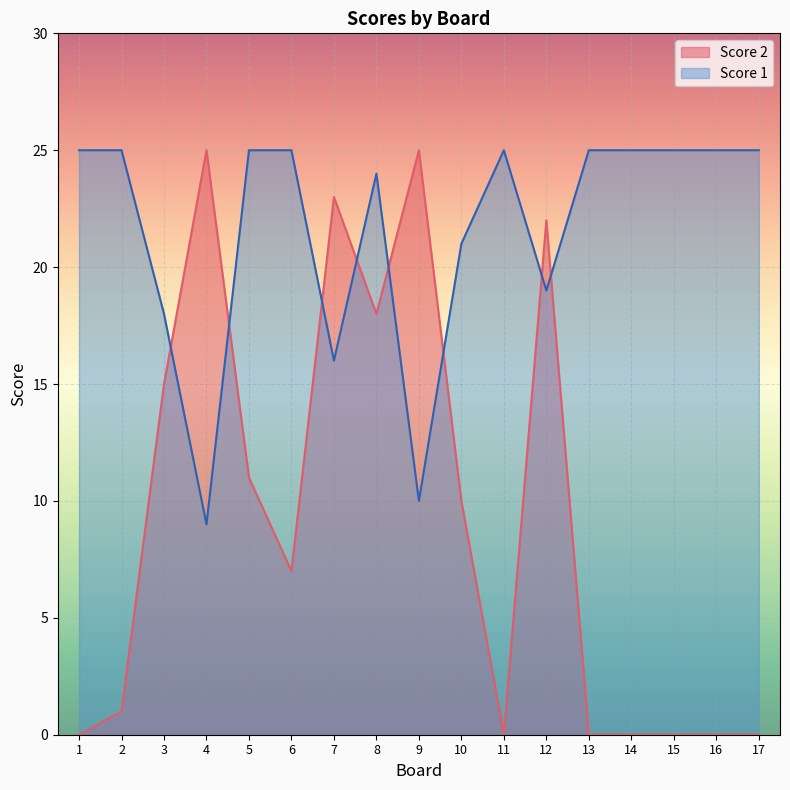

What is the difference between the highest and lowest values at 8?

6